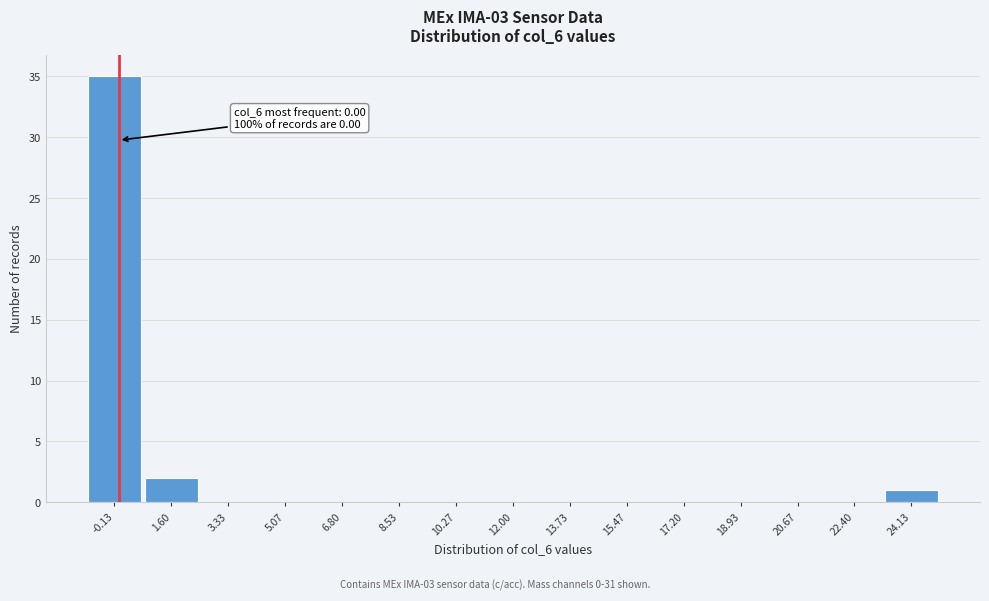

Which range on the x-axis has the tallest bar?

-1.0 to 0.8